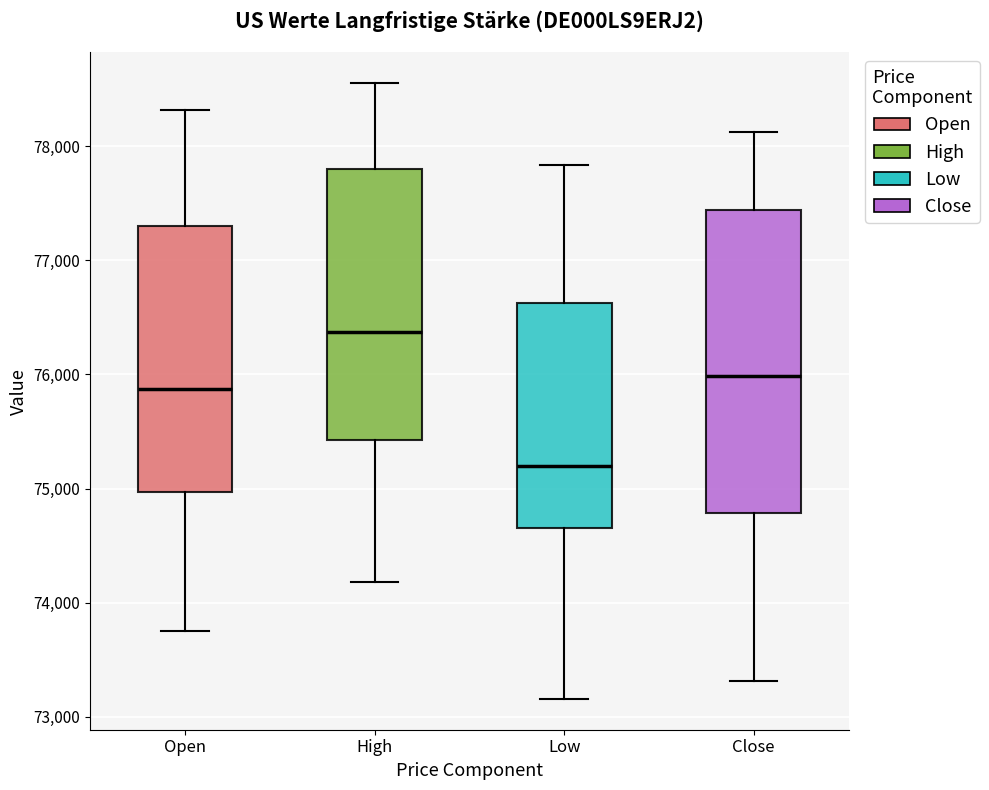

Where is the upper edge of the box for Open on the y-axis? The values are not printed on the chart, so give them approximately, as read against the axis.

77300